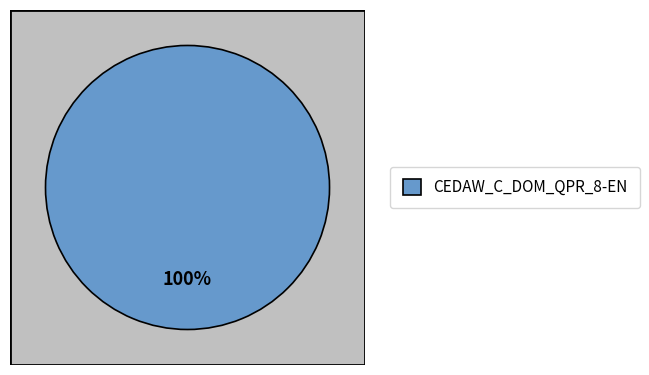

Is CEDAW_C_DOM_QPR_8-EN the majority of the pie?

Yes